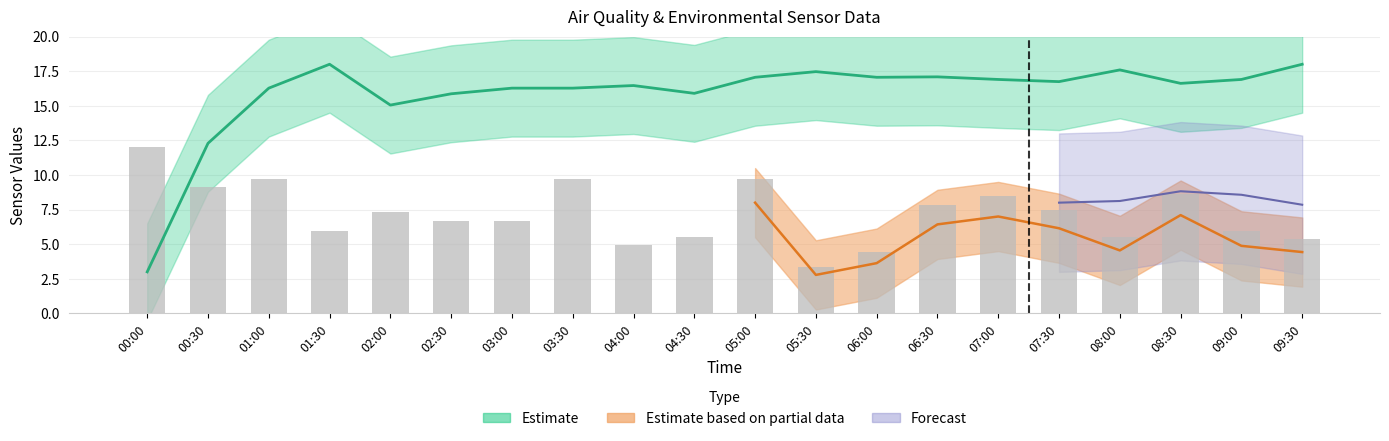

What is the maximum value shown in the chart?

18.0